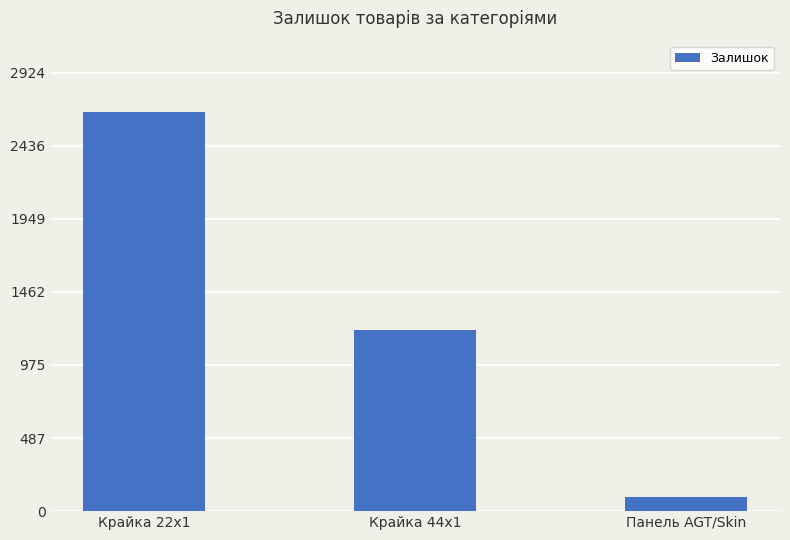

What value does the data have at Крайка 22x1, to the nearest 100?

2700